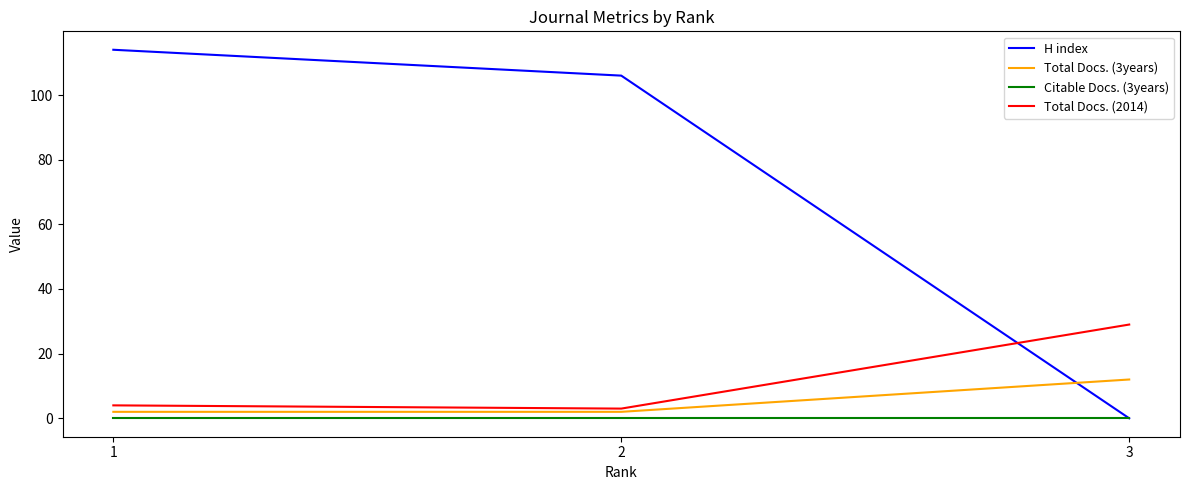

Which series has the widest spread of values?

H index